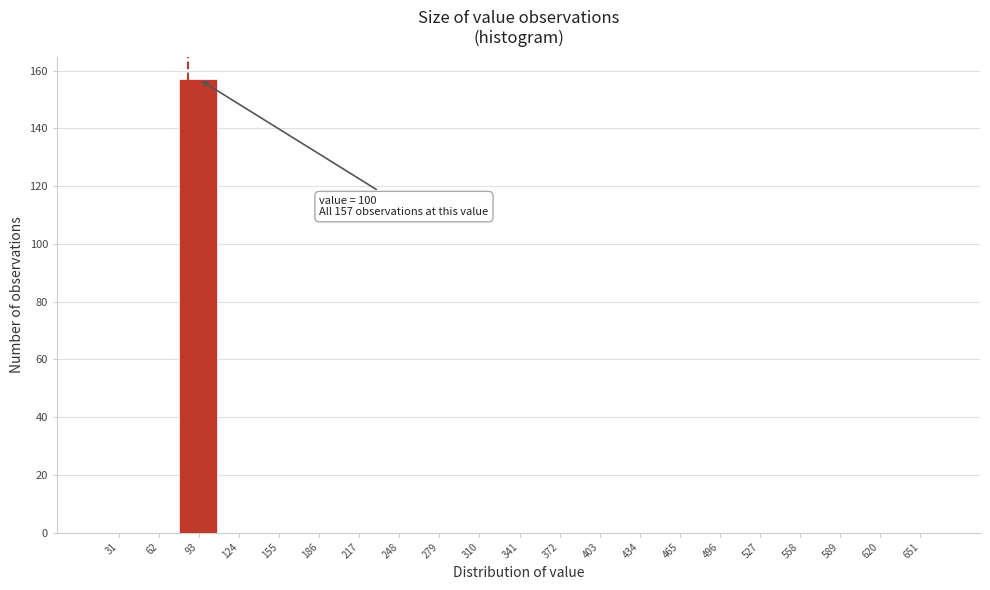

Reading left to right, what are all the values shown in this chart?

31=0	62=0	93=157	124=0	155=0	186=0	217=0	248=0	279=0	310=0	341=0	372=0	403=0	434=0	465=0	496=0	527=0	558=0	589=0	620=0	651=0